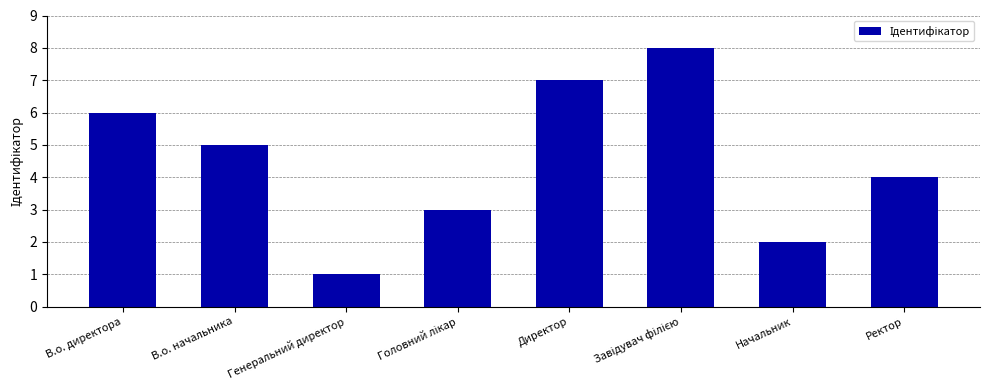

What is the value of the 8th bar from the left?

4